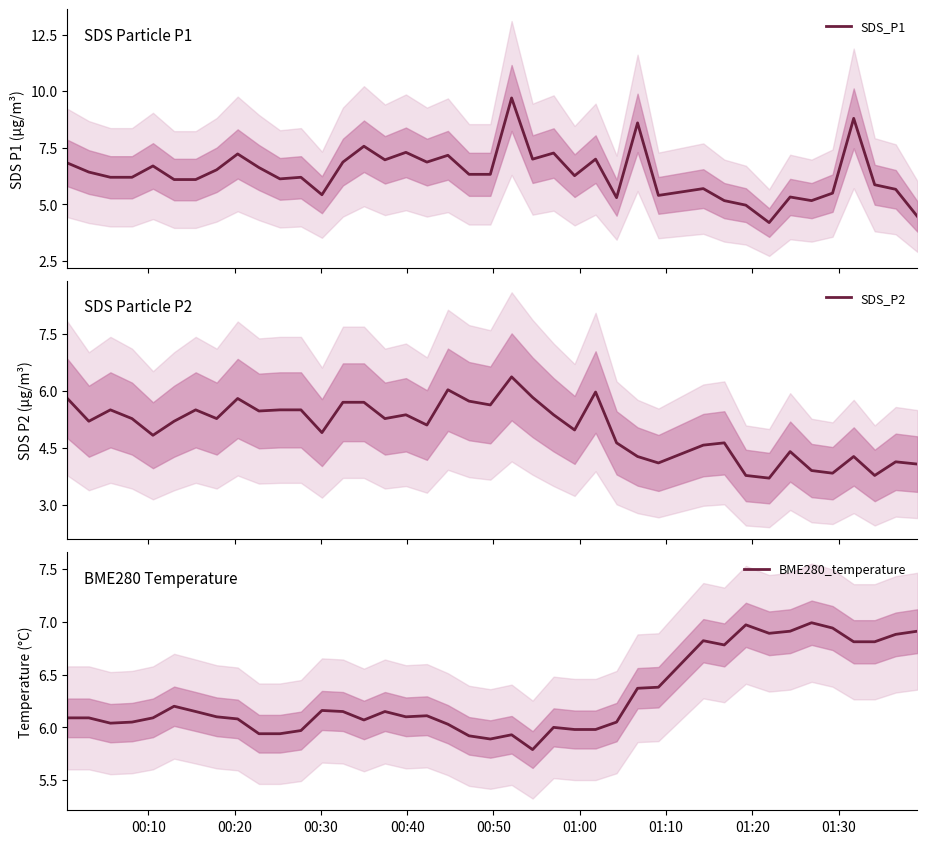

What is the sum of all SDS_P2 values?

200.8